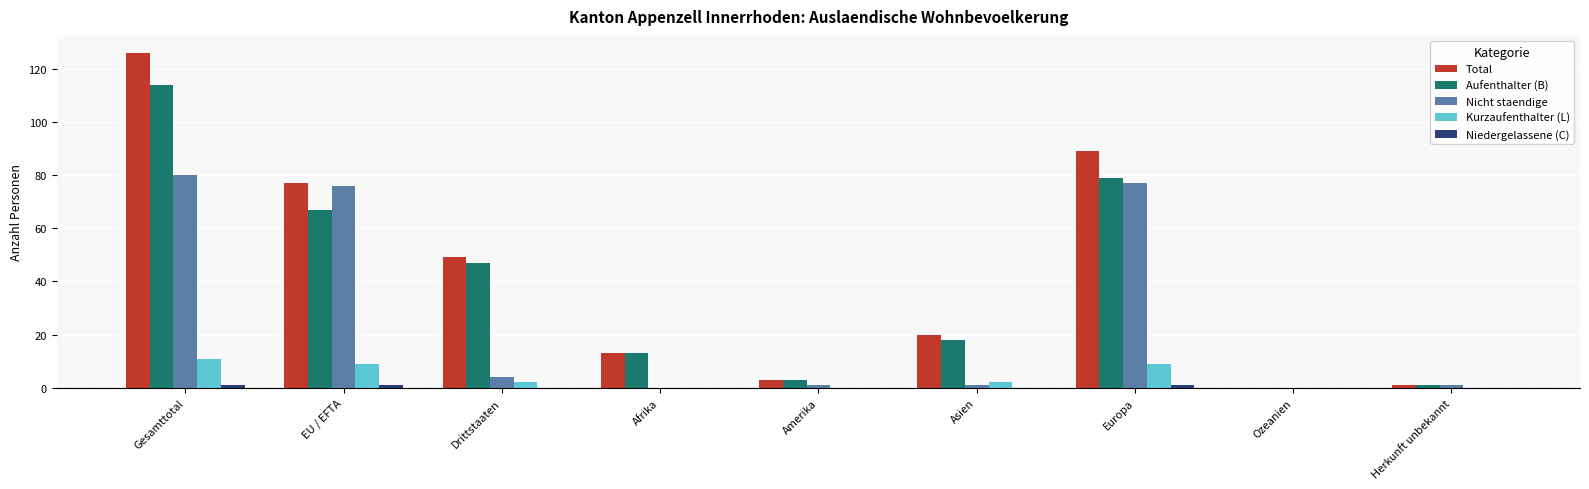

What is the sum of the Aufenthalter (B) values at Drittstaaten and Gesamttotal?

161